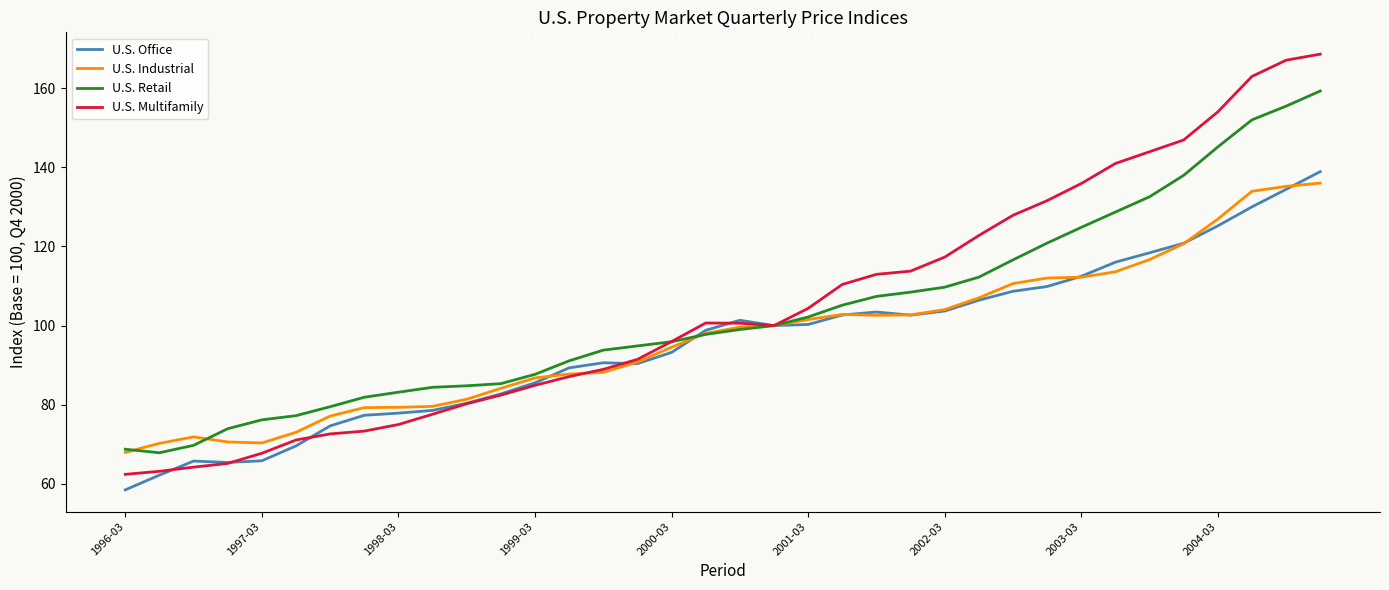

What is the average value of the U.S. Multifamily series?

104.6